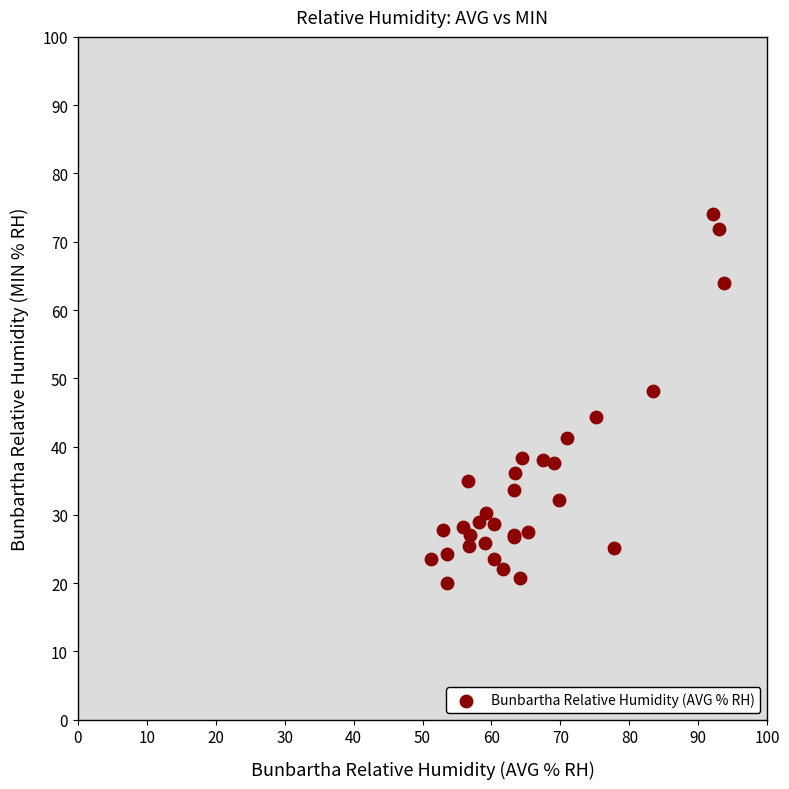

What Y value in the scatter plot is closest to 47?

48.2